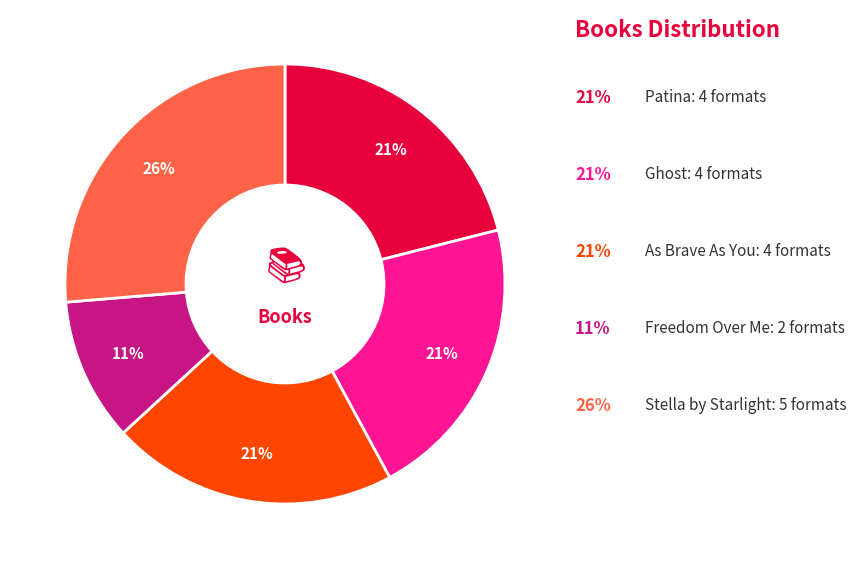

How many slices are in this pie chart?

5